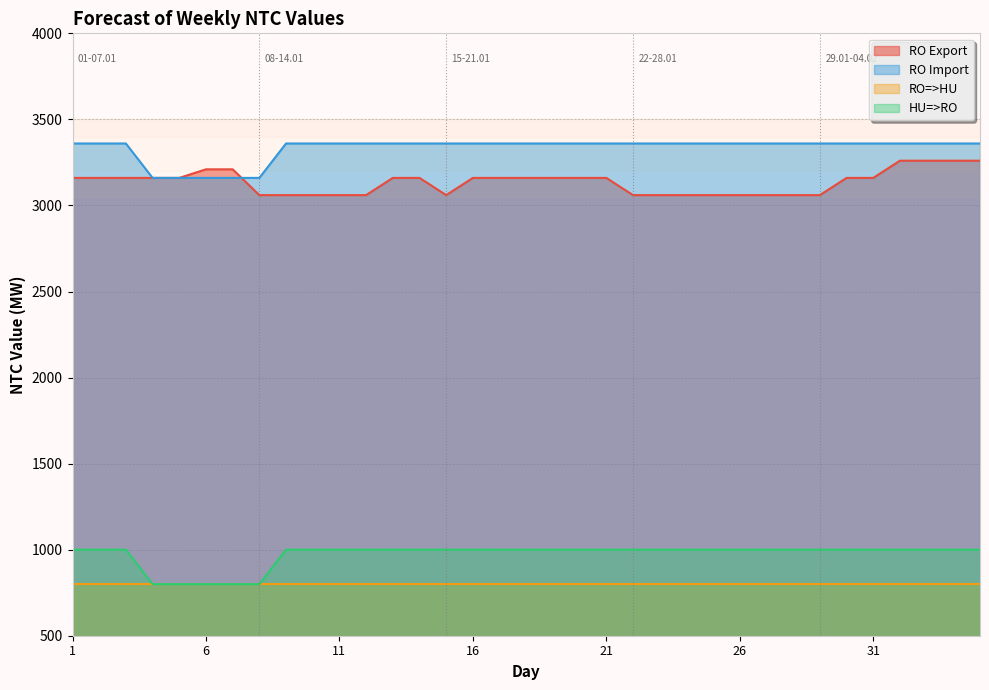

Where is RO Import nearest to the value 900?

1